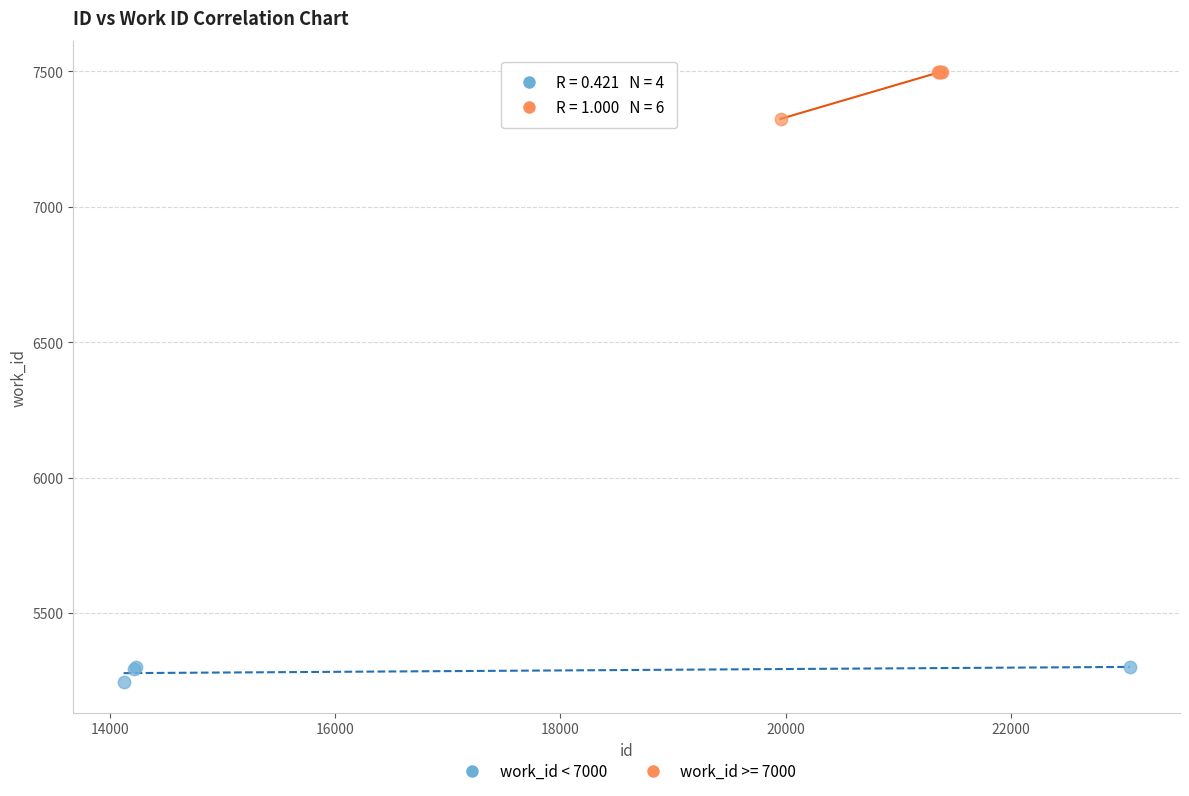

Which series reaches the maximum Y coordinate?

work_id >= 7000